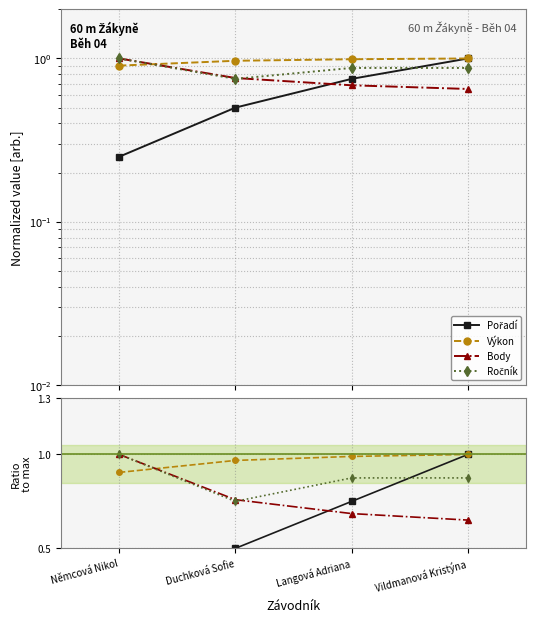

What are all the series names shown in the legend?

Pořadí, Výkon, Body, Ročník